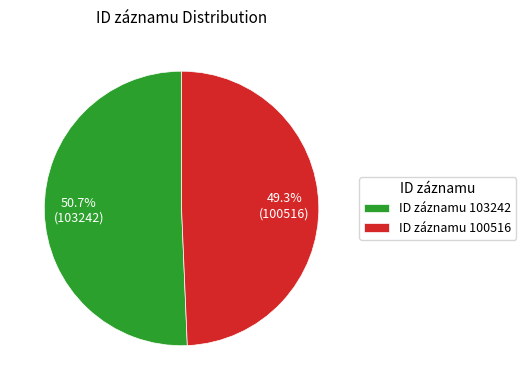

What is the total percentage of ID záznamu 103242 and ID záznamu 100516?

100.0%